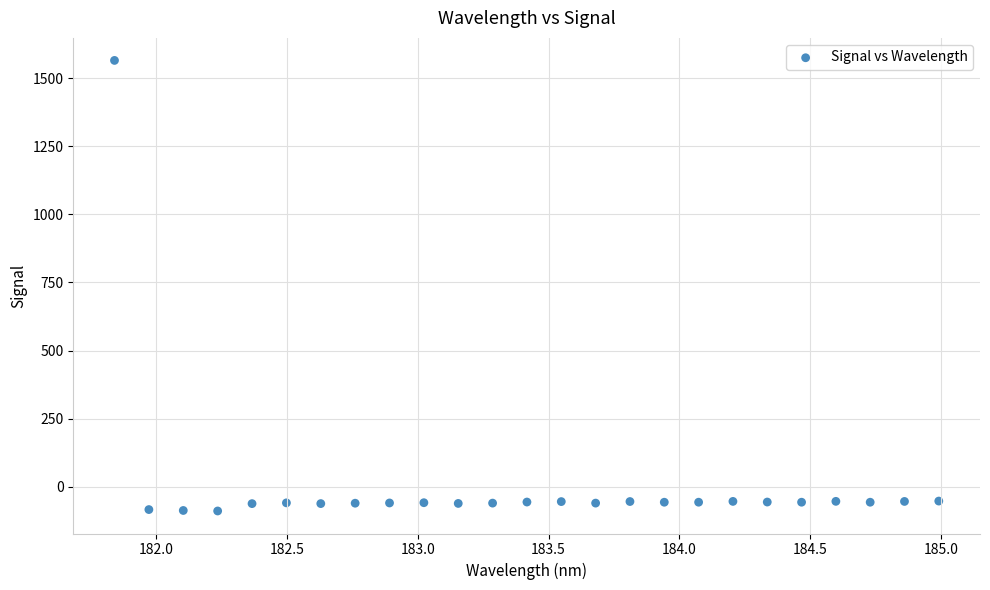

What is the range of X values (max minus min)?

3.1